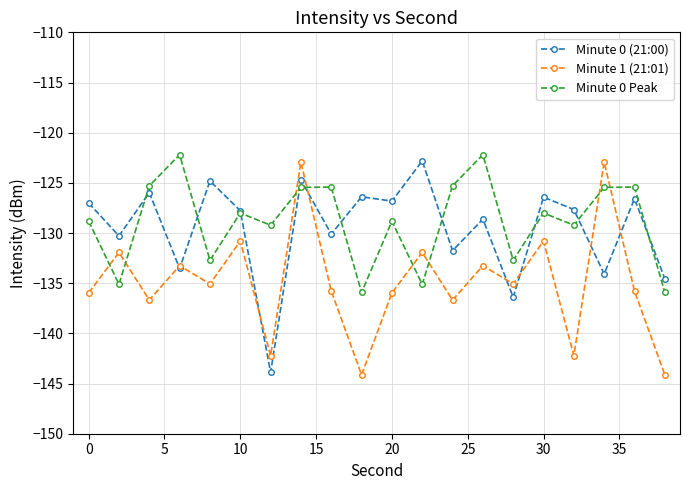

How many lines are shown in the chart?

3